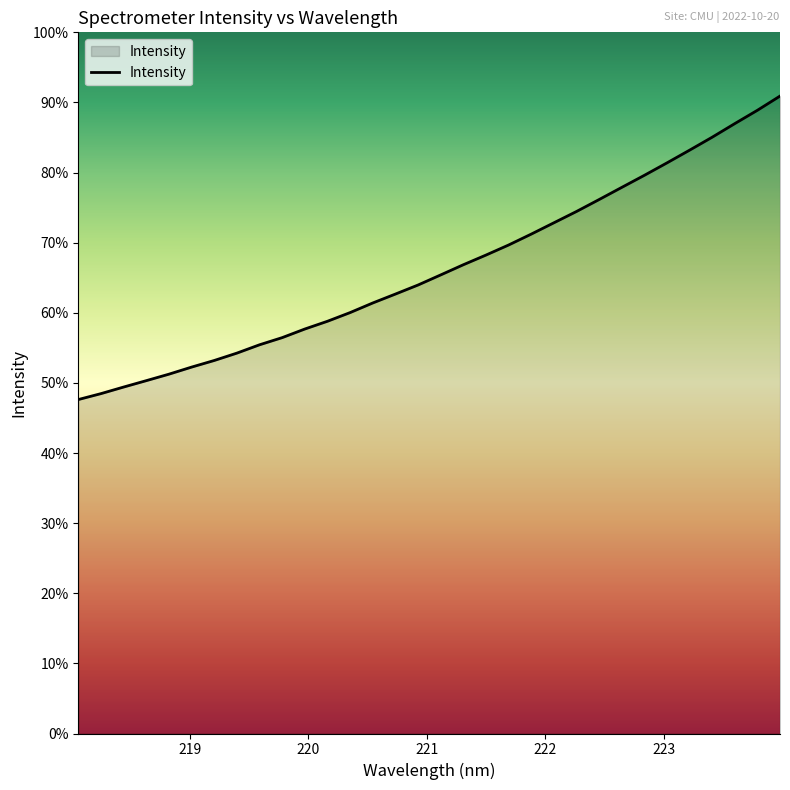

Does the chart display data point markers on the line(s)?

No